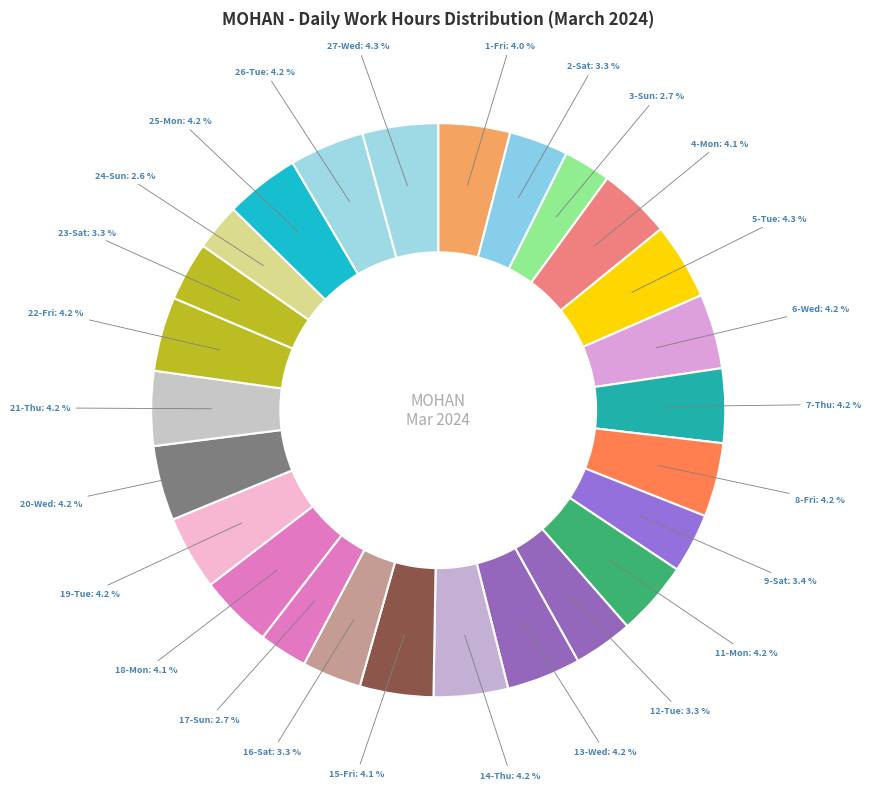

How many segments does this pie chart have?

26